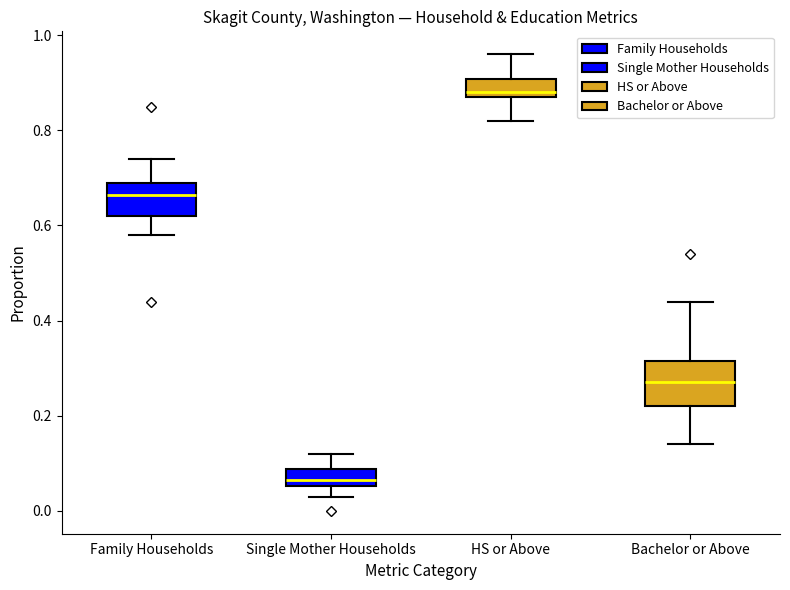

Reading left to right, transcribe this box plot: for each box, give where its median line is, the range the box spans, and where its two whiskers end, as read against the y-axis. The values are not printed on the chart, so give them approximately, as read against the axis.

Family Households: median 0.66, box 0.62 to 0.70, whiskers 0.58 to 0.74
Single Mother Households: median 0.06 (inside the box), box 0.06 to 0.08, whiskers 0.04 to 0.12
HS or Above: median 0.88 (just above the box's lower edge), box 0.88 to 0.90, whiskers 0.82 to 0.96
Bachelor or Above: median 0.28, box 0.22 to 0.32, whiskers 0.14 to 0.44